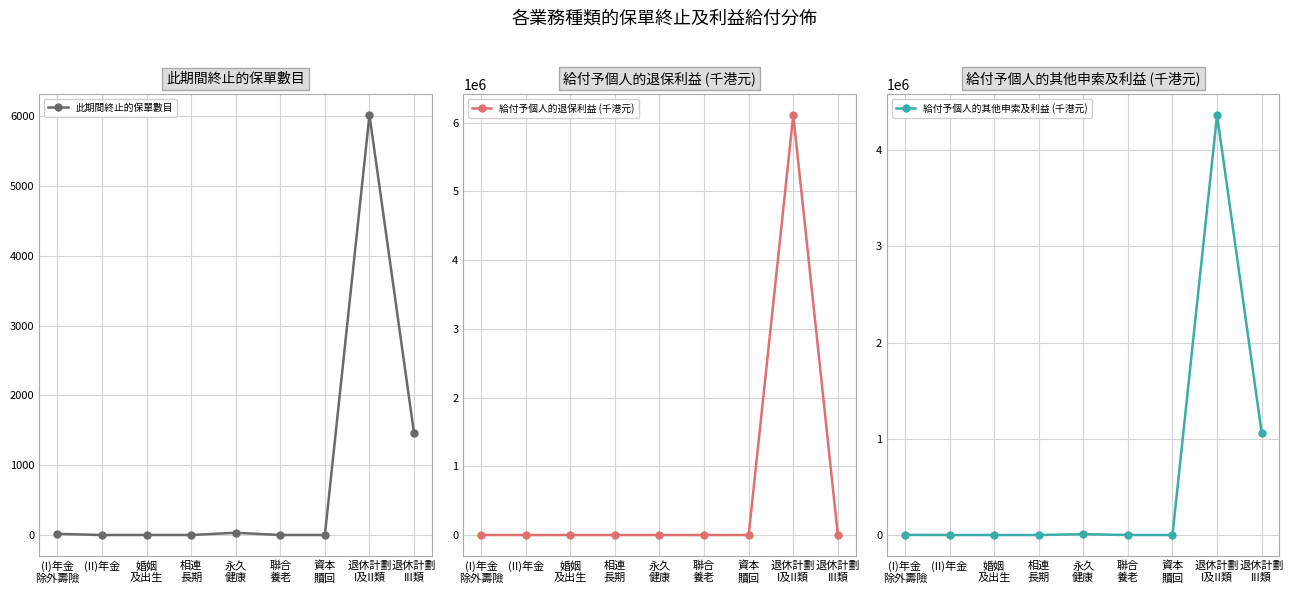

What are all the series names shown in the legend?

此期間終止的保單數目, 給付予個人的退保利益 (千港元), 給付予個人的其他申索及利益 (千港元)